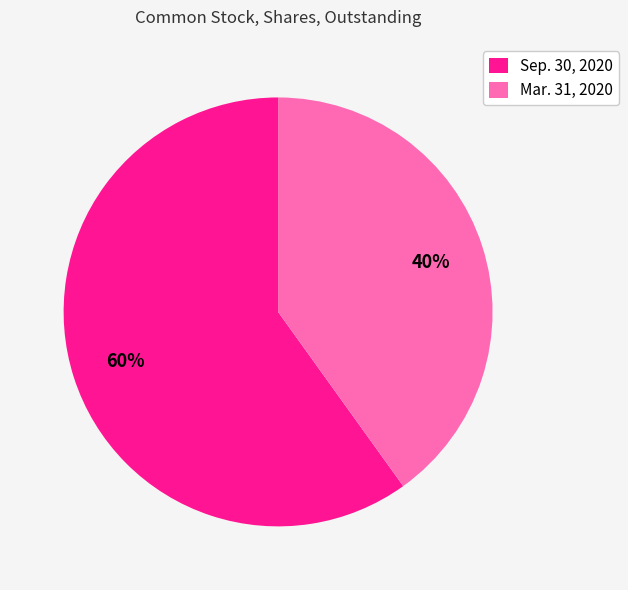

Which has a higher value, Mar. 31, 2020 or Sep. 30, 2020?

Sep. 30, 2020